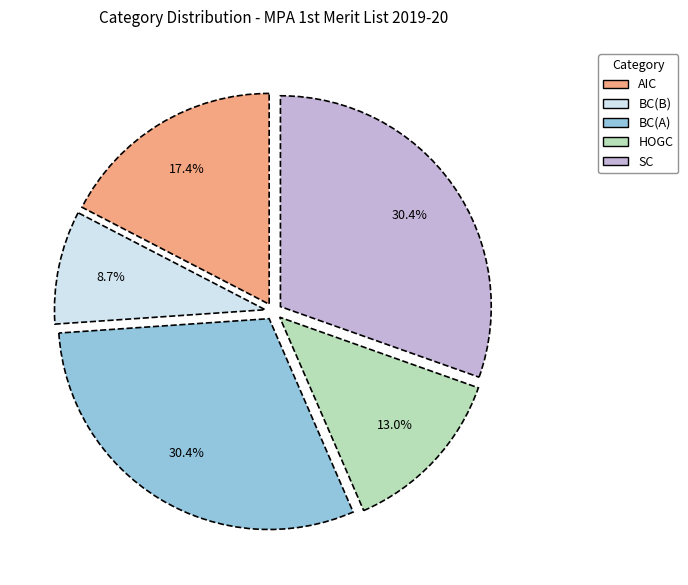

What portion of the pie excludes BC(A)?

69.6%